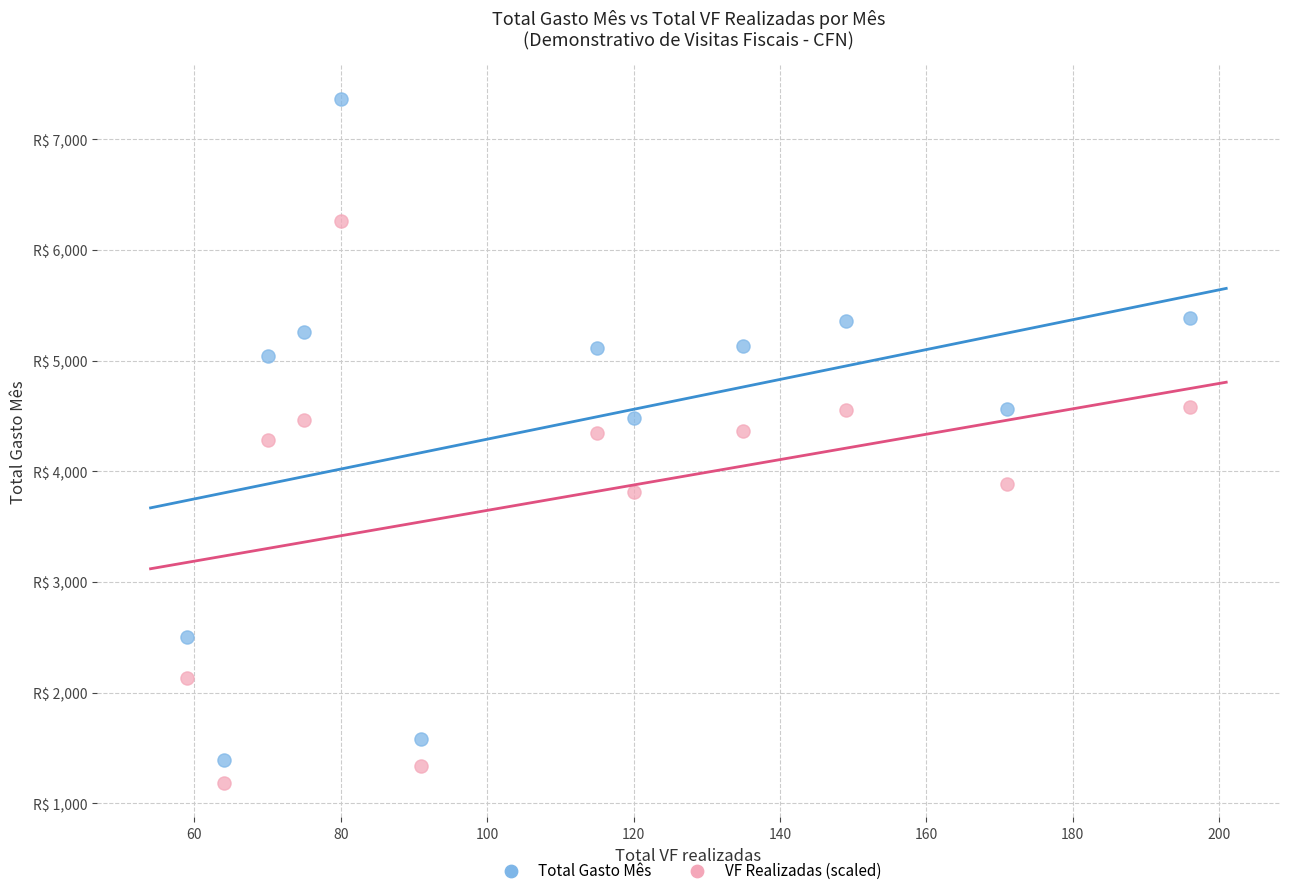

Which series contains the highest Y value?

Total Gasto Mês